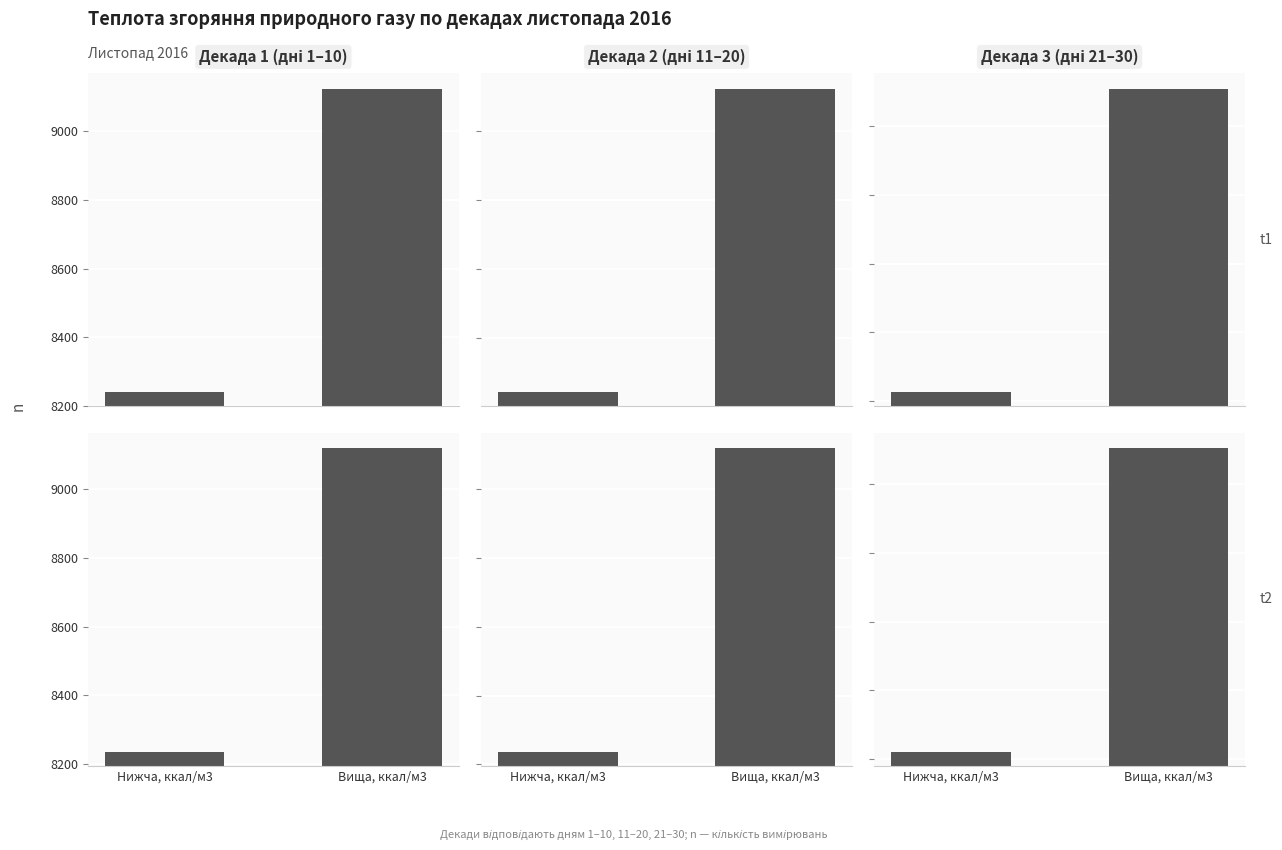

Read the Декада 2 (дні 11–20) value at Вища, ккал/м3.

9119.2